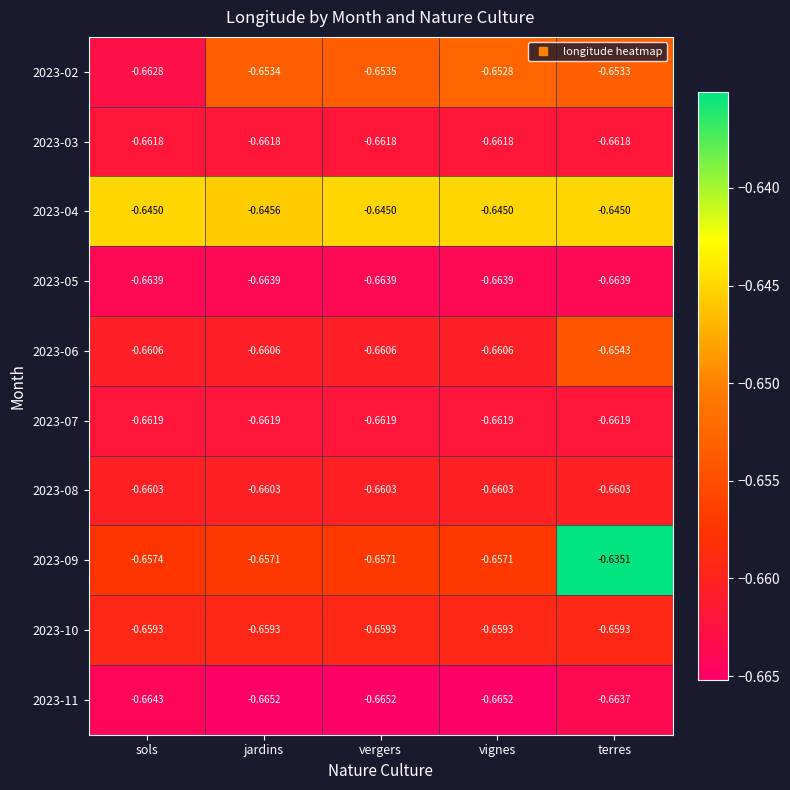

Where is 2023-11 nearest to the value 0?

terres